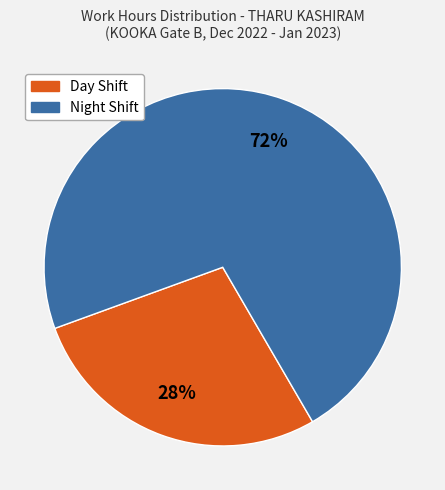

To the nearest percent, what is the average slice percentage?

50%